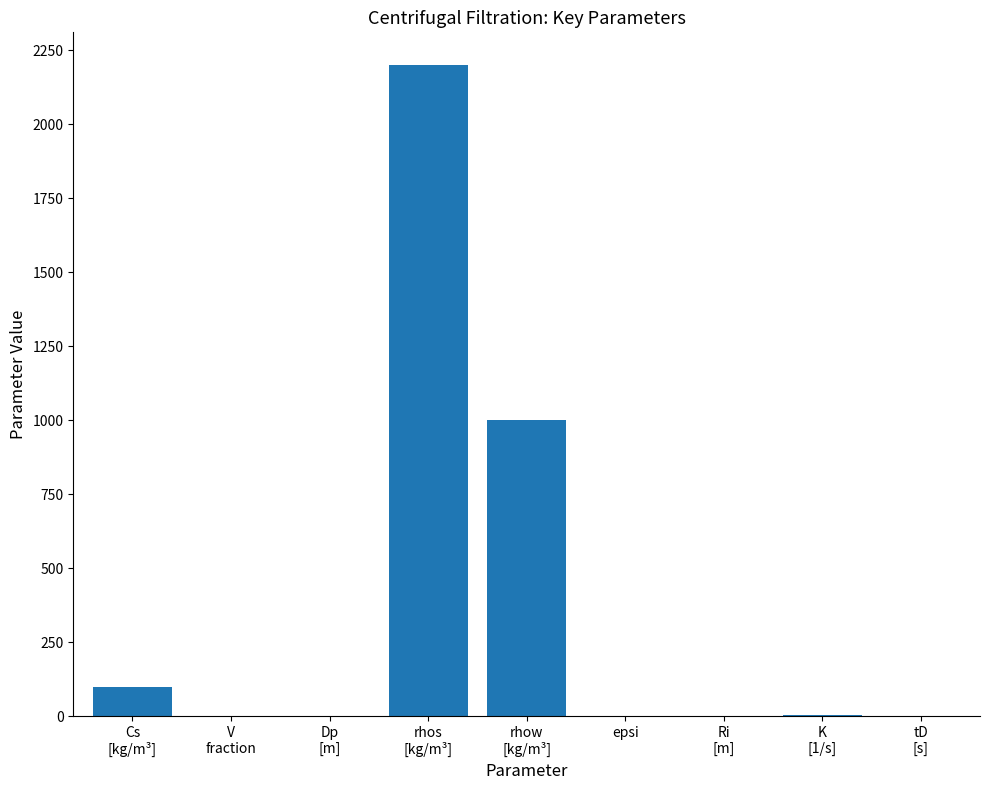

What is the greatest value displayed?

2200.0